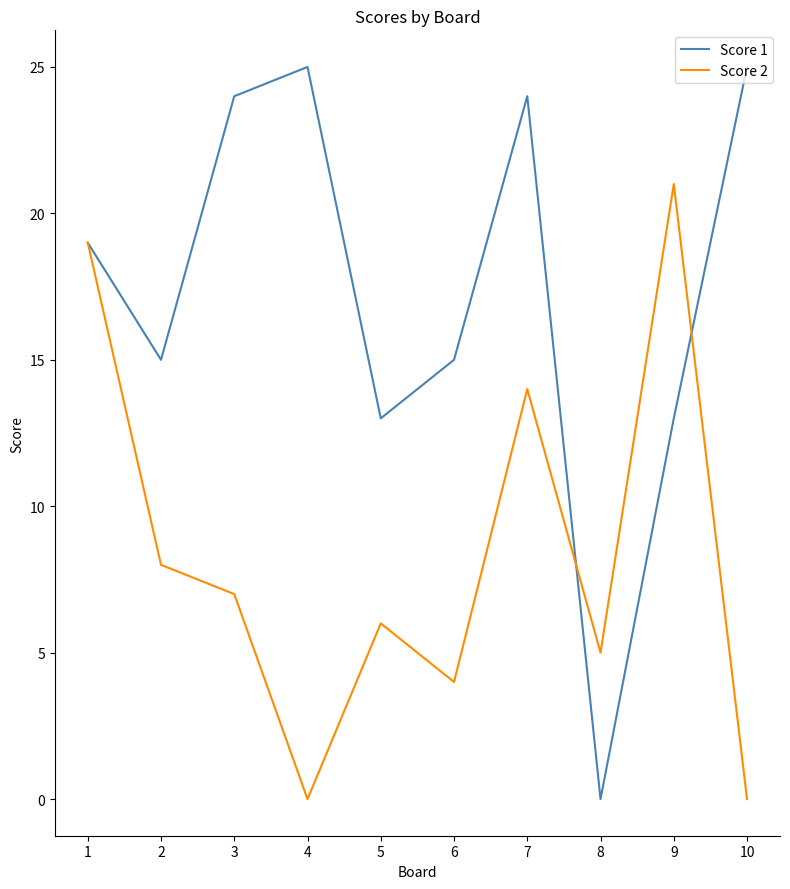

Rank the series at 2 from lowest to highest value.

Score 2, Score 1